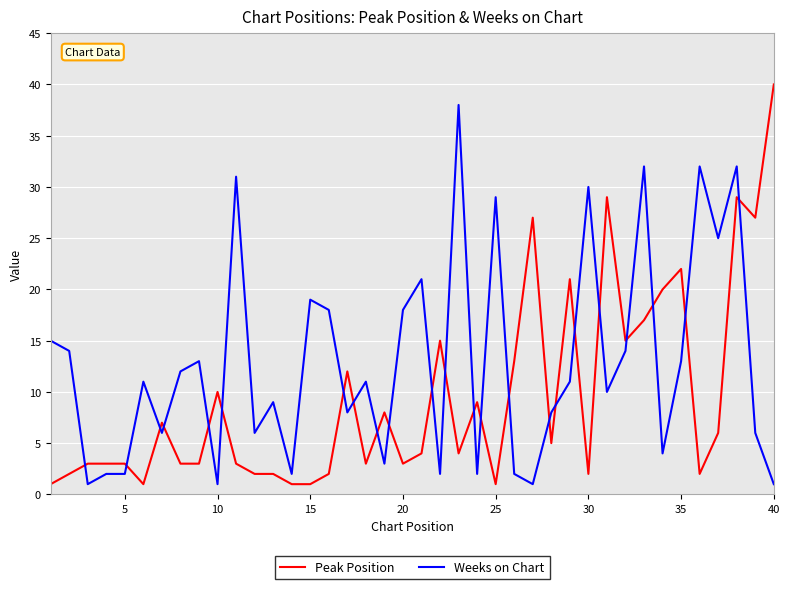

What is the lowest value of the Peak Position series?

1